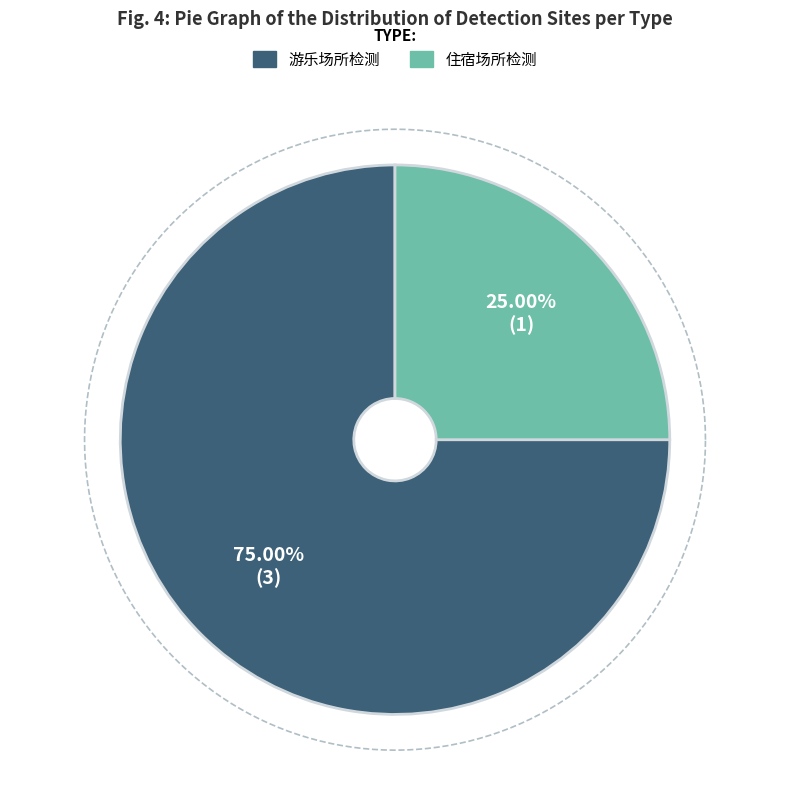

Count the number of slices in the pie.

2